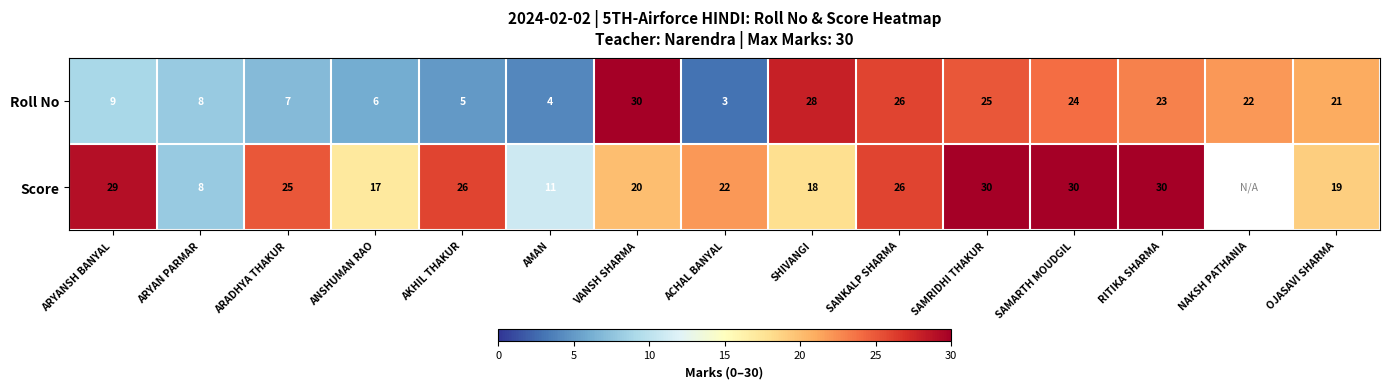

Between RITIKA SHARMA and OJASAVI SHARMA, which series saw the biggest shift?

Score